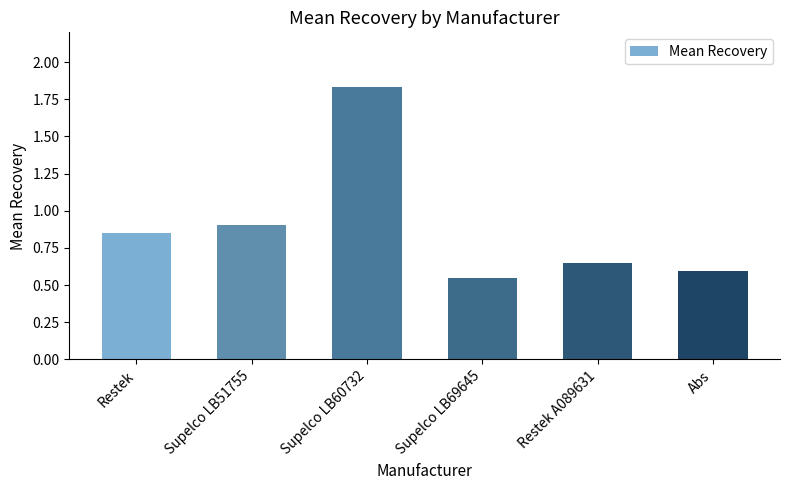

Which category has the lowest value across all series?

Supelco LB69645